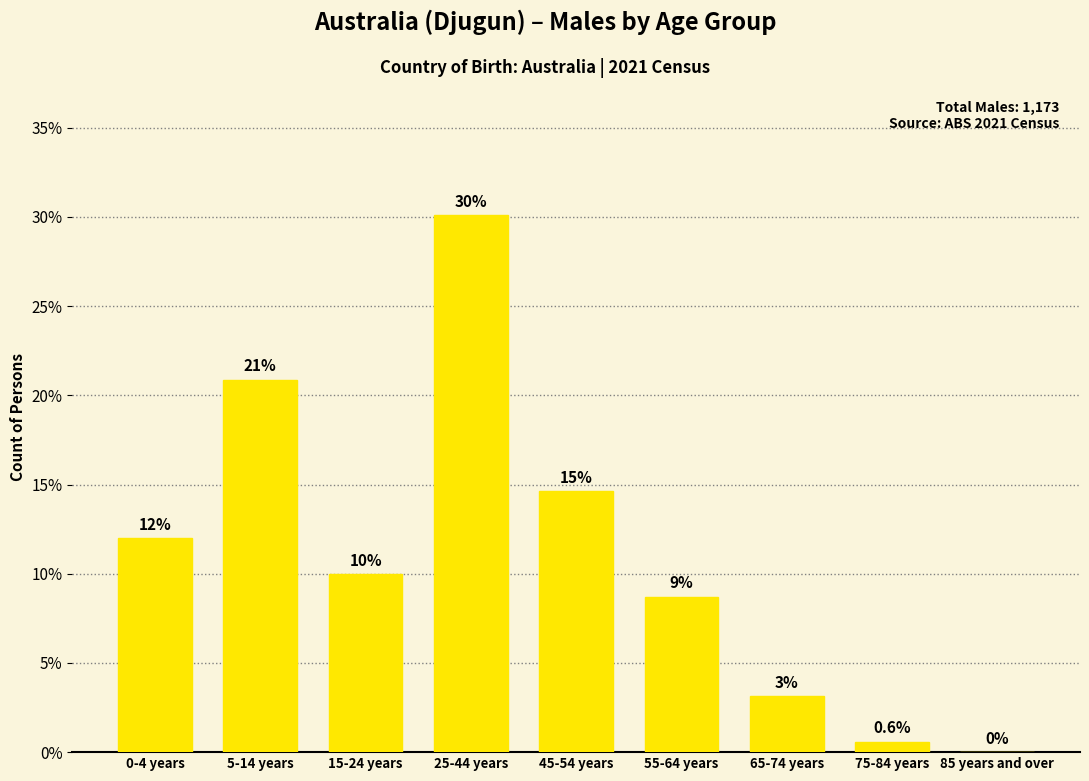

Which has a higher value, 85 years and over or 15-24 years?

15-24 years